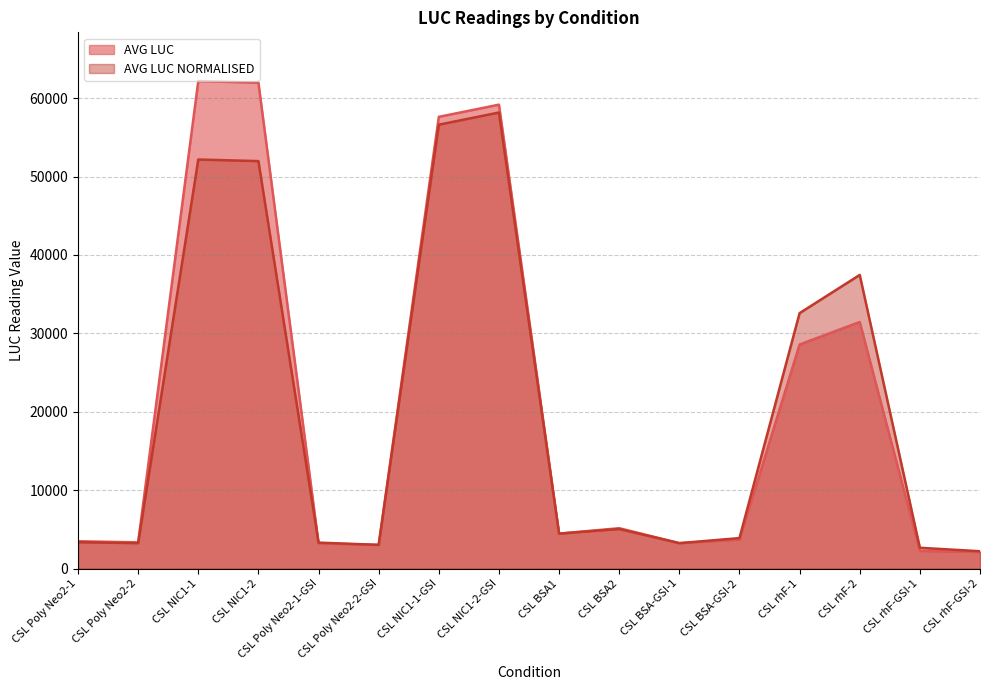

What is the difference between the maximum and second lowest values in the AVG LUC series?

59910.5